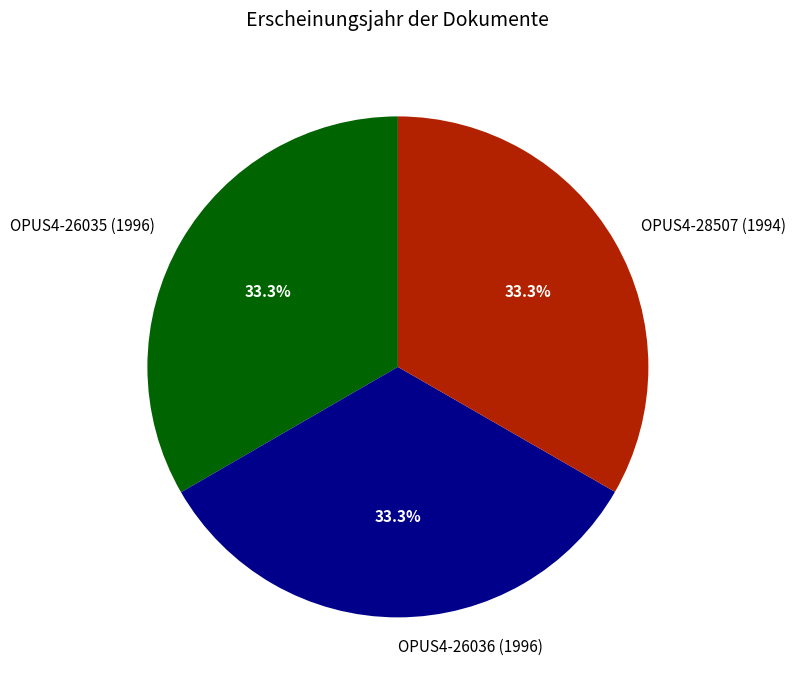

Does any single category account for the majority?

No